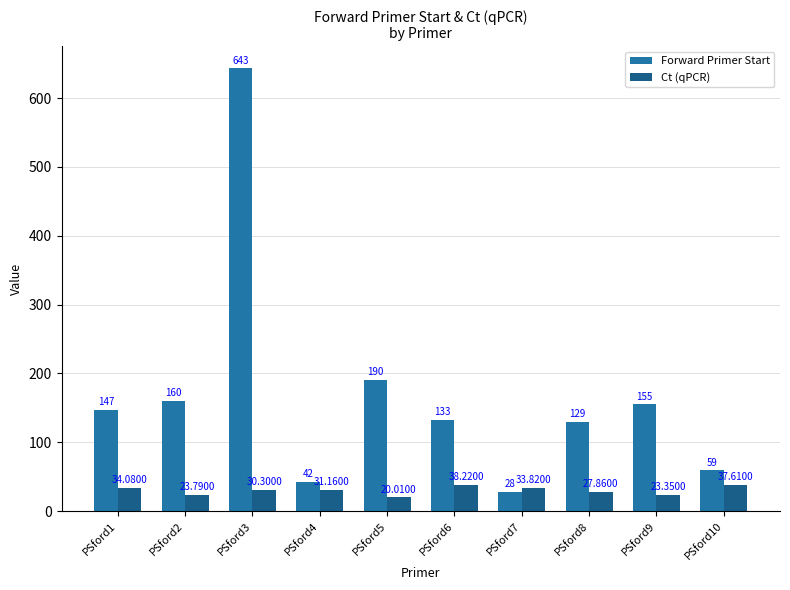

What is the spread (max minus min) of values at PSford5?

170.0